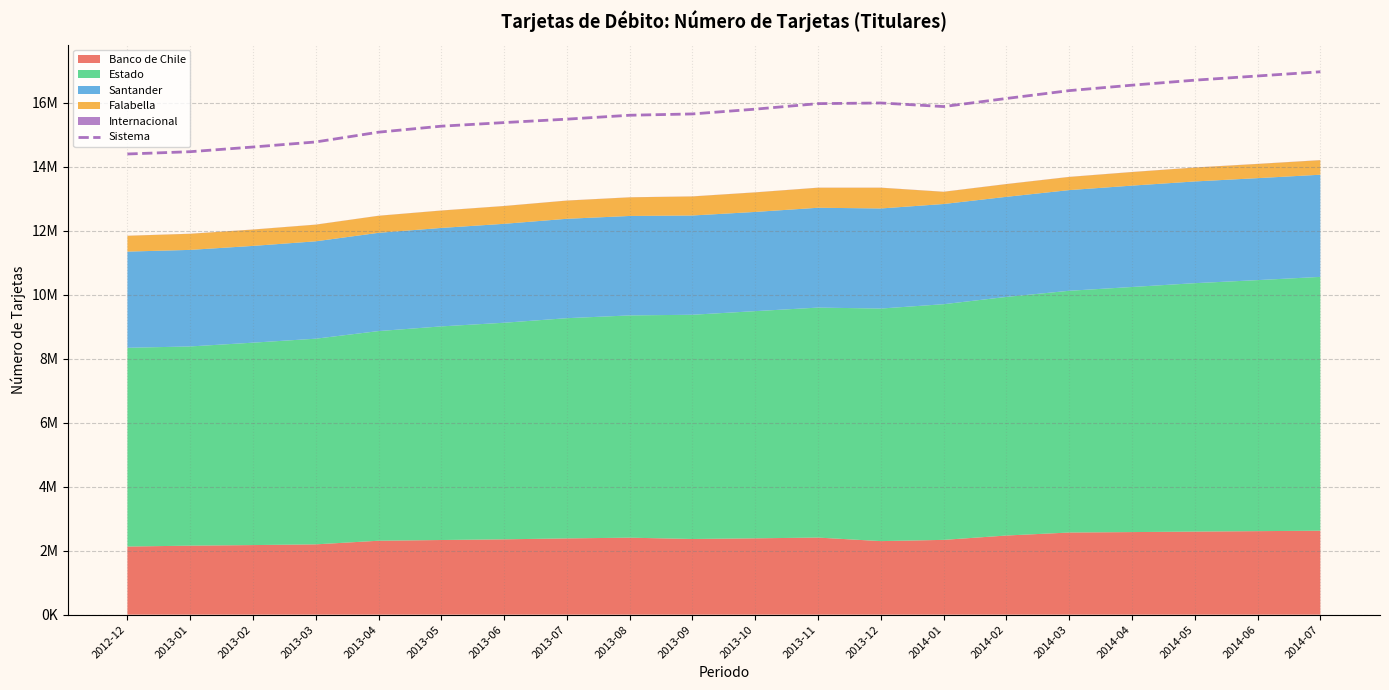

What is the difference between the values at 2014-01 and 2013-07?

393489